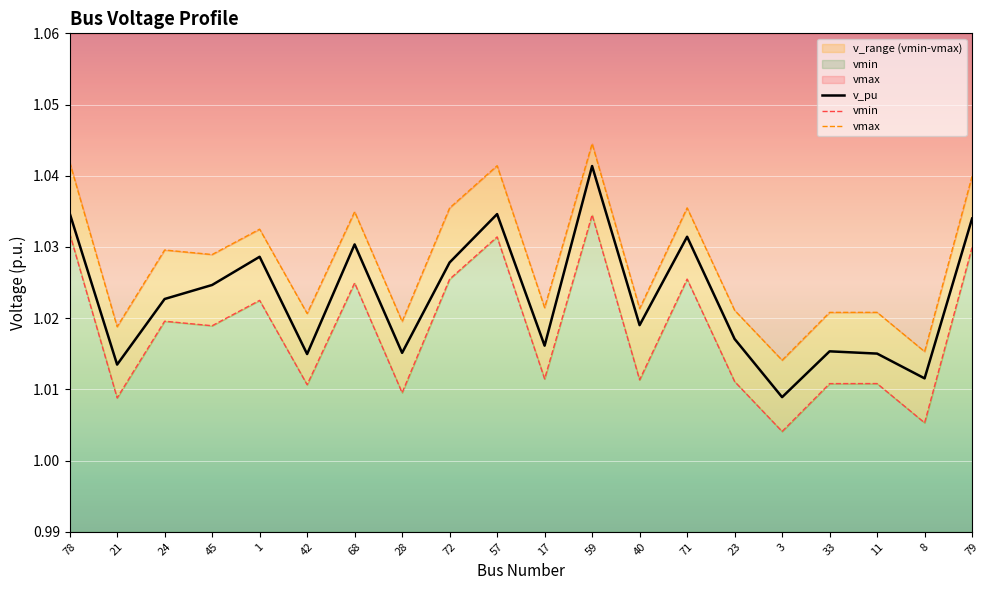

At which category is the sum across all series the highest?

59